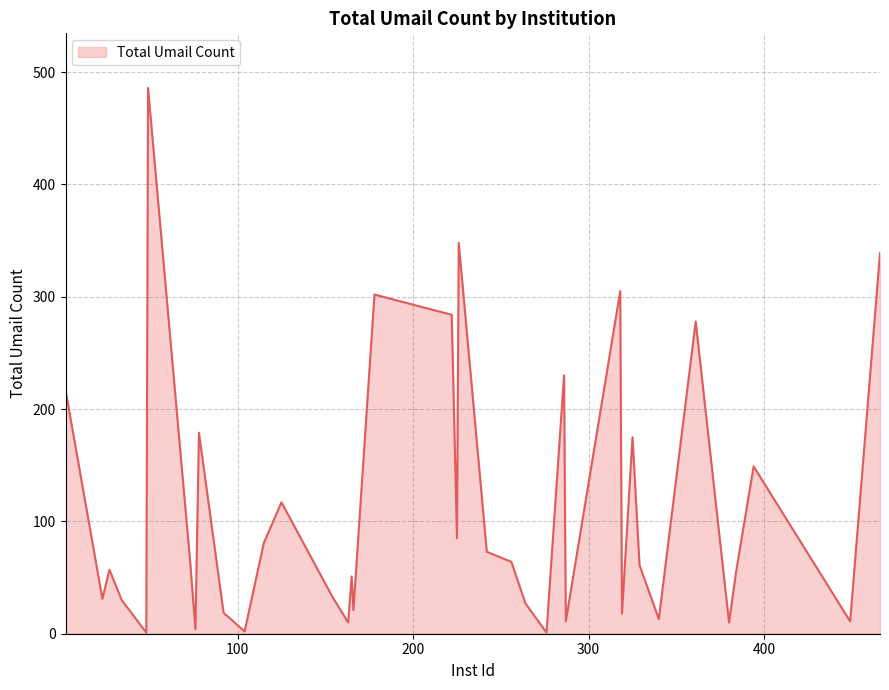

What is the difference between the maximum and minimum values?

485